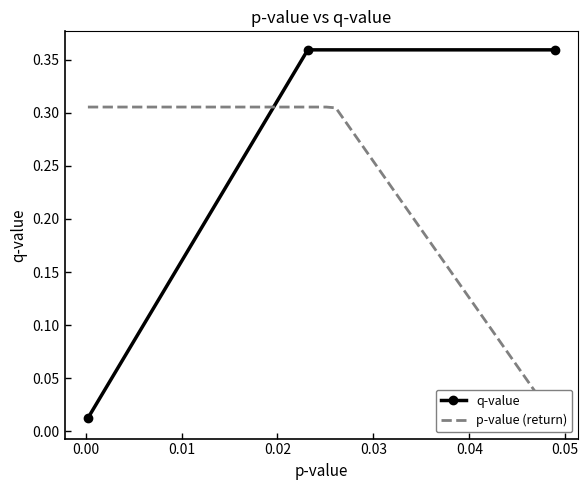

Is this an area chart (filled region under the line)?

No